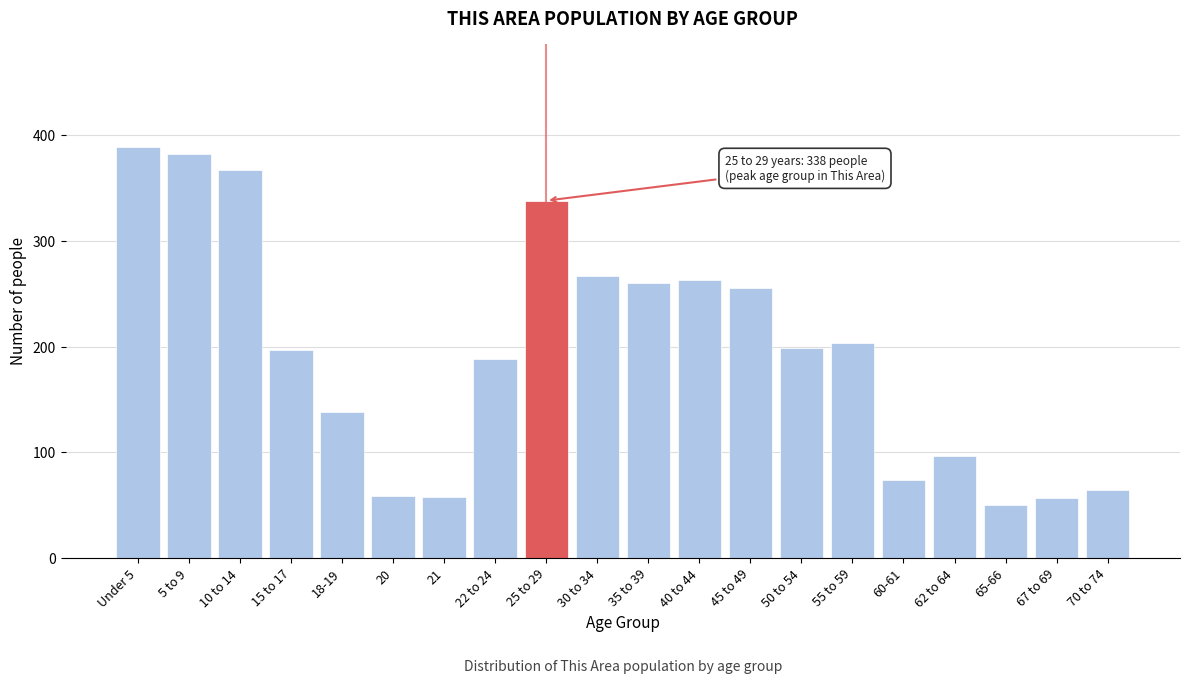

What is the approximate value at 5 to 9?

382